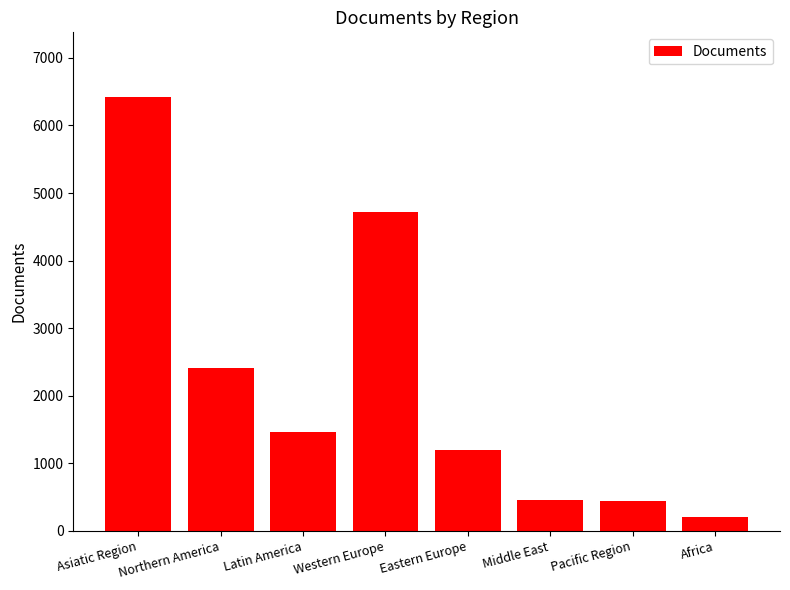

Read the value at Africa, to the nearest 50.

200